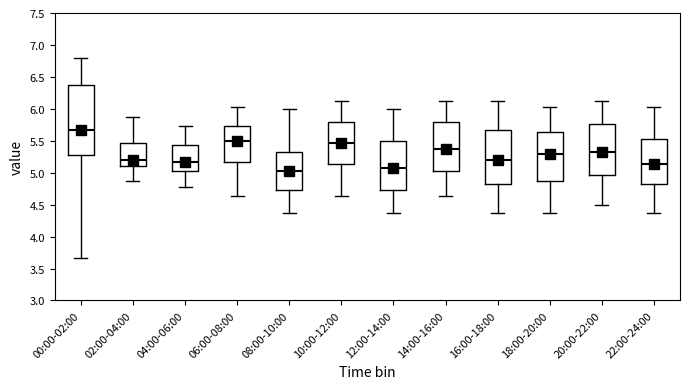

Reading left to right, read every box against the y-axis: the position of its median line, the range the box covers, and the ends of its whiskers. The values are not printed on the chart, so give them approximately, as read against the axis.

00:00-02:00: median 5.65, box 5.25 to 6.35, whiskers 3.65 to 6.80
02:00-04:00: median 5.20, box 5.10 to 5.45, whiskers 4.85 to 5.85
04:00-06:00: median 5.15, box 5.05 to 5.45, whiskers 4.75 to 5.75
06:00-08:00: median 5.50, box 5.15 to 5.75, whiskers 4.65 to 6.05
08:00-10:00: median 5.05, box 4.75 to 5.35, whiskers 4.35 to 6.00
10:00-12:00: median 5.45, box 5.15 to 5.80, whiskers 4.65 to 6.15
12:00-14:00: median 5.05, box 4.75 to 5.50, whiskers 4.35 to 6.00
14:00-16:00: median 5.35, box 5.05 to 5.80, whiskers 4.65 to 6.15
16:00-18:00: median 5.20, box 4.85 to 5.65, whiskers 4.35 to 6.15
18:00-20:00: median 5.30, box 4.85 to 5.65, whiskers 4.35 to 6.05
20:00-22:00: median 5.35, box 4.95 to 5.75, whiskers 4.50 to 6.15
22:00-24:00: median 5.15, box 4.85 to 5.55, whiskers 4.35 to 6.05